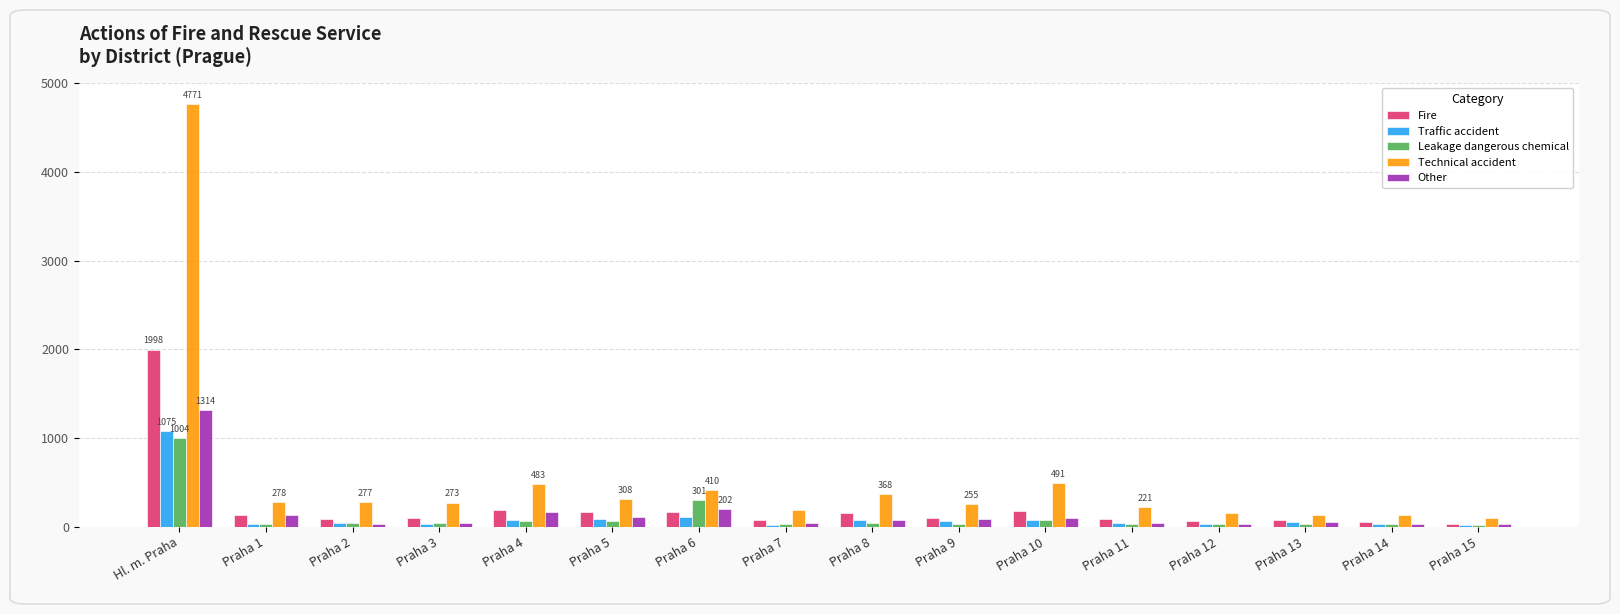

Which series has the largest total across all categories?

Technical accident